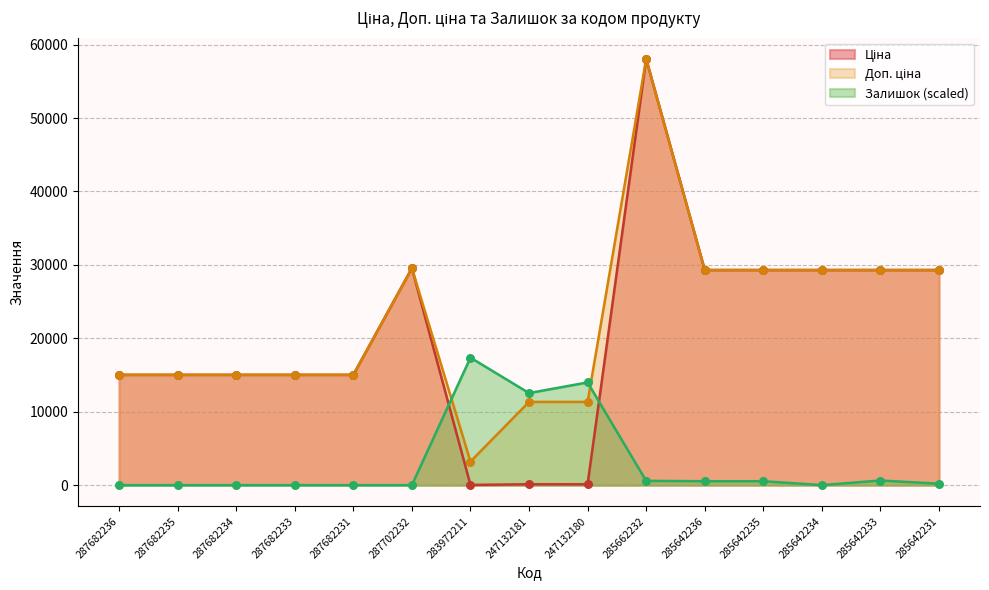

Is the value of Ціна at 285642235 greater than the value of Залишок at 285662232?

Yes